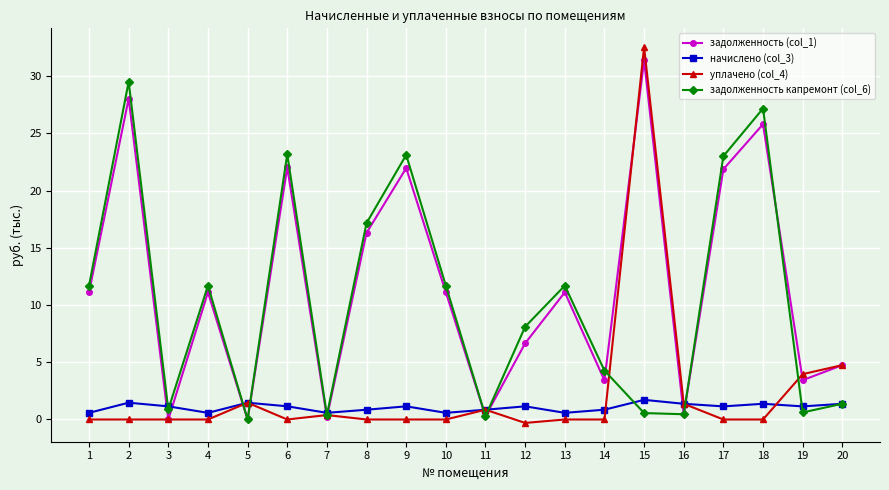

Which series has the largest total across all categories?

задолженность (col_1)